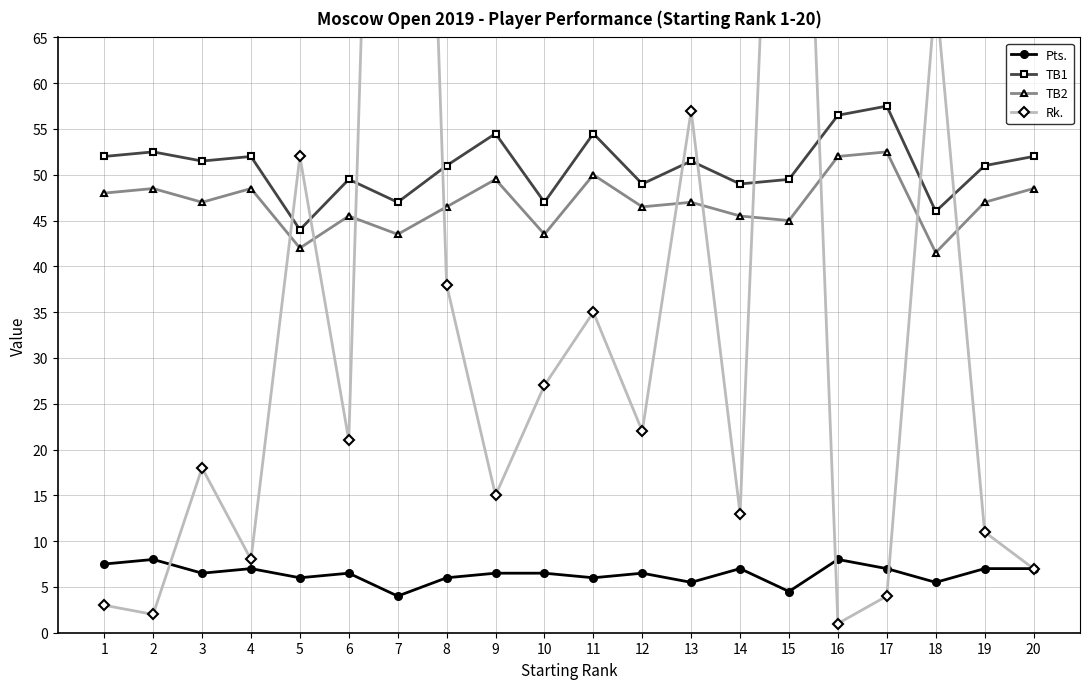

Where is TB1 nearest to the value 50?

6